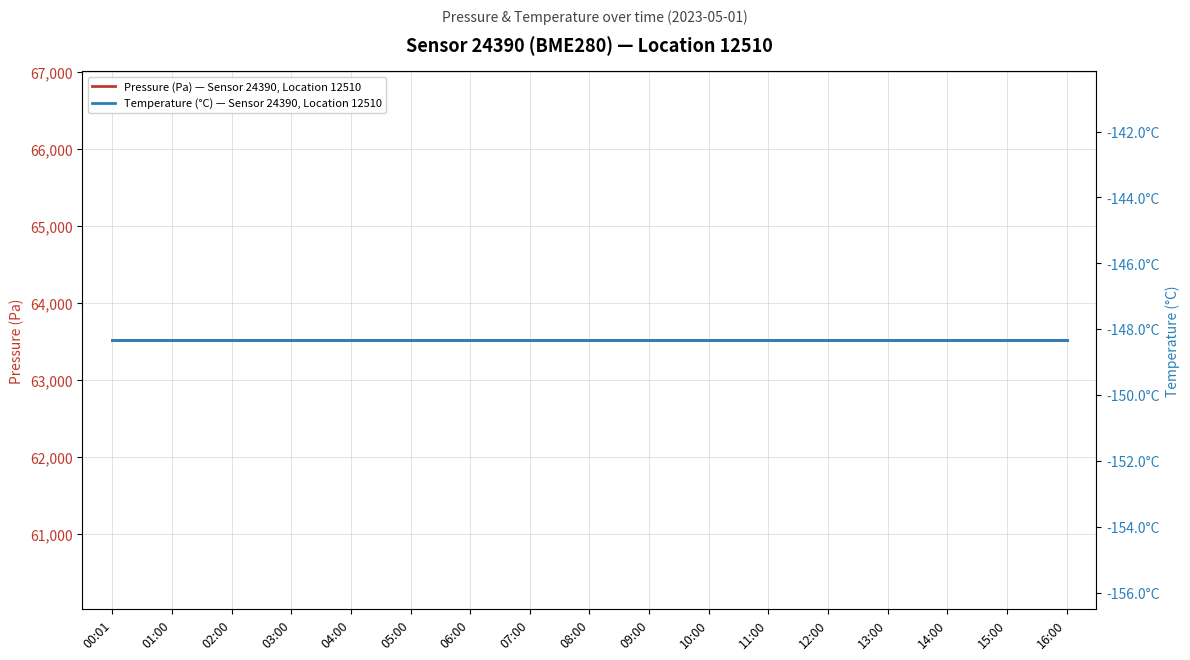

Which label corresponds to the smallest value in the chart?

00:01